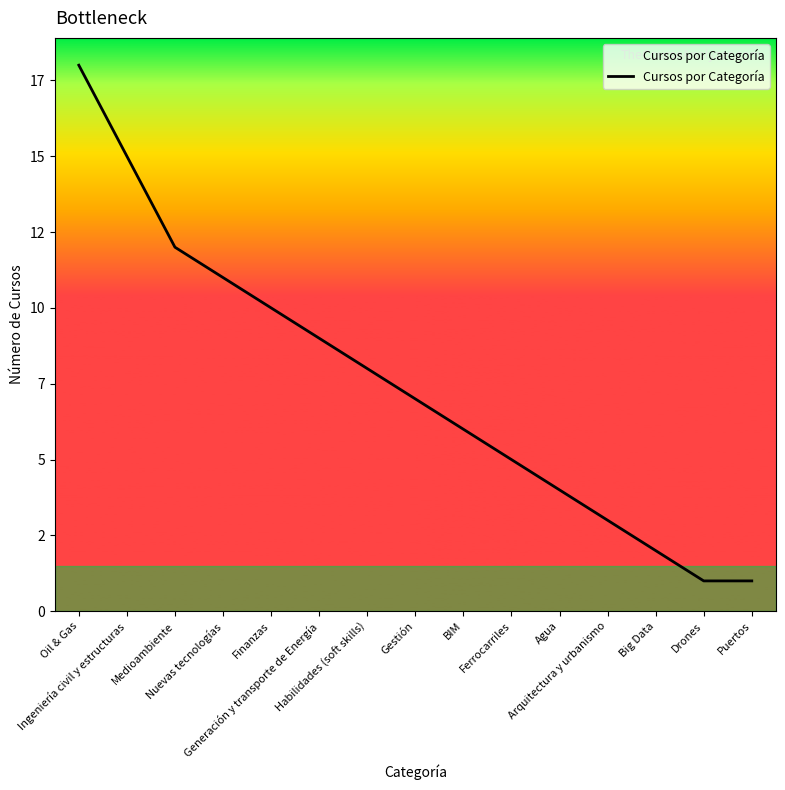

What is the minimum value shown in the chart?

1